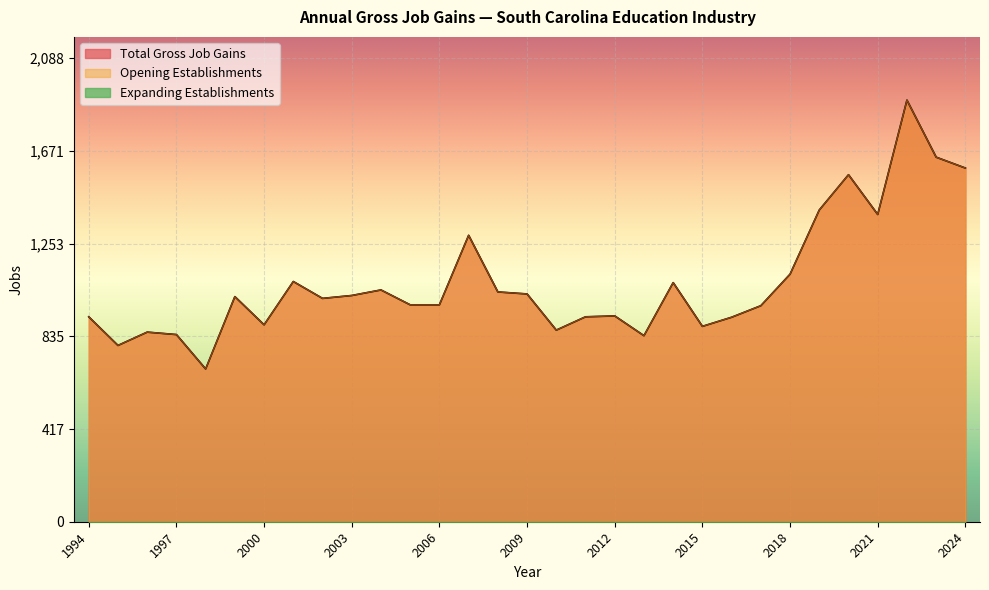

True or false: Opening Establishments and Total Gross Job Gains cross at least once.

False